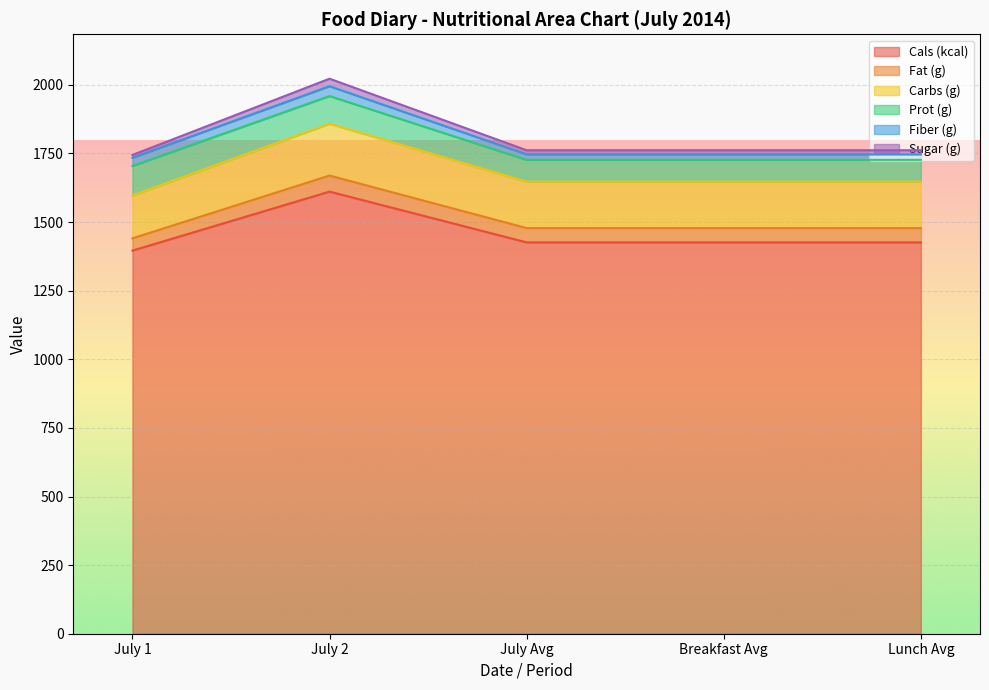

True or false: Prot (g) has more than 1 interior local peaks.

False